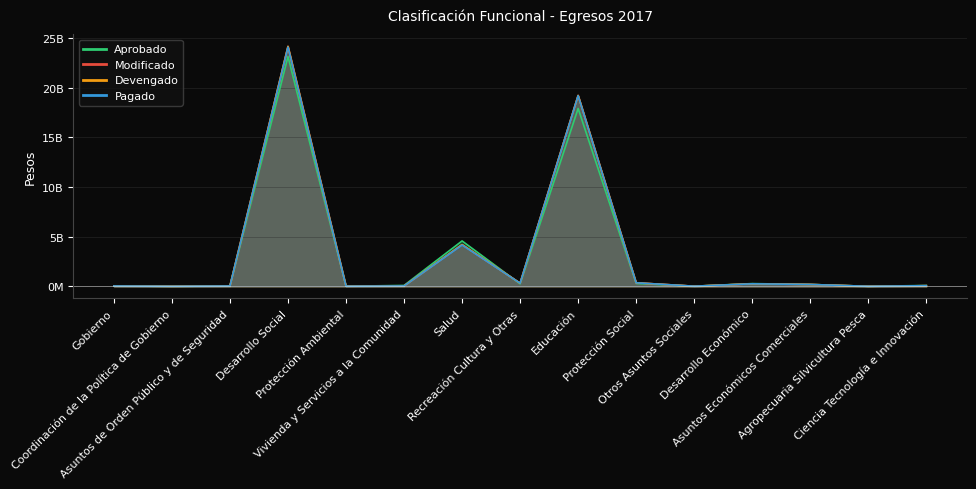

Where is the first local maximum for Modificado?

Desarrollo Social